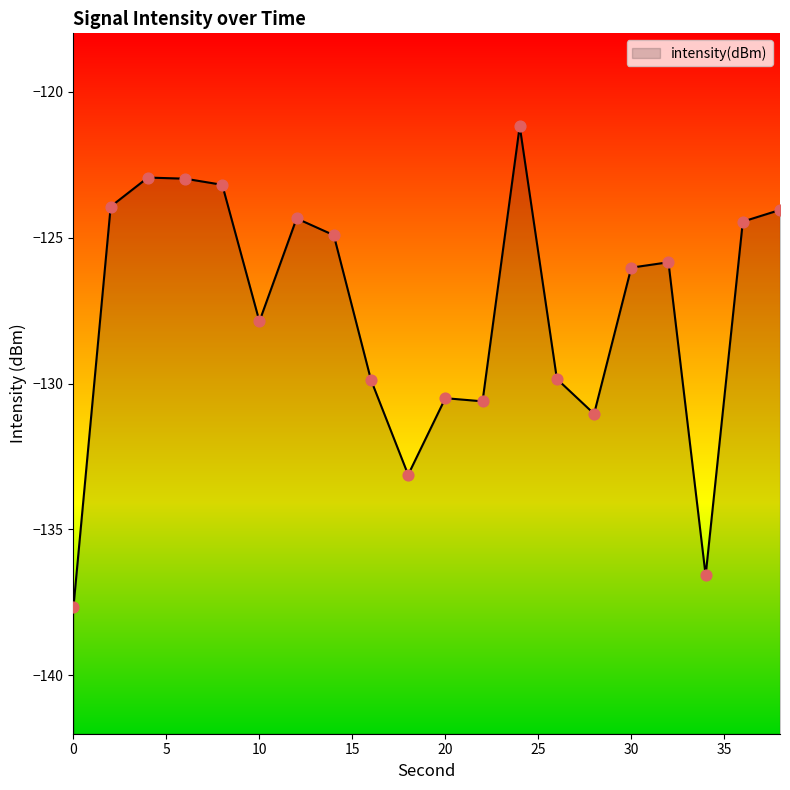

What is the change in value from 16 to 30?

+3.8